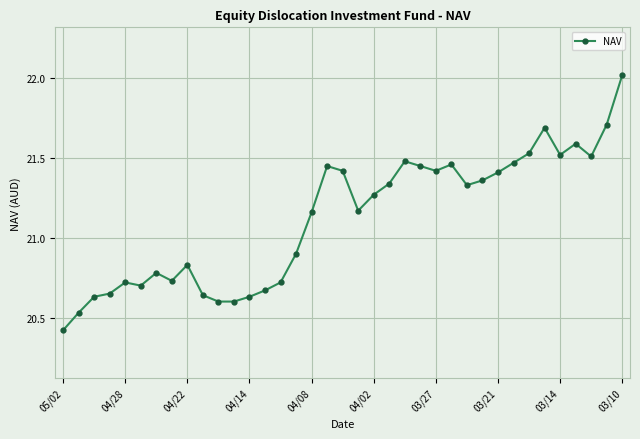

What is the smallest value displayed?

20.4